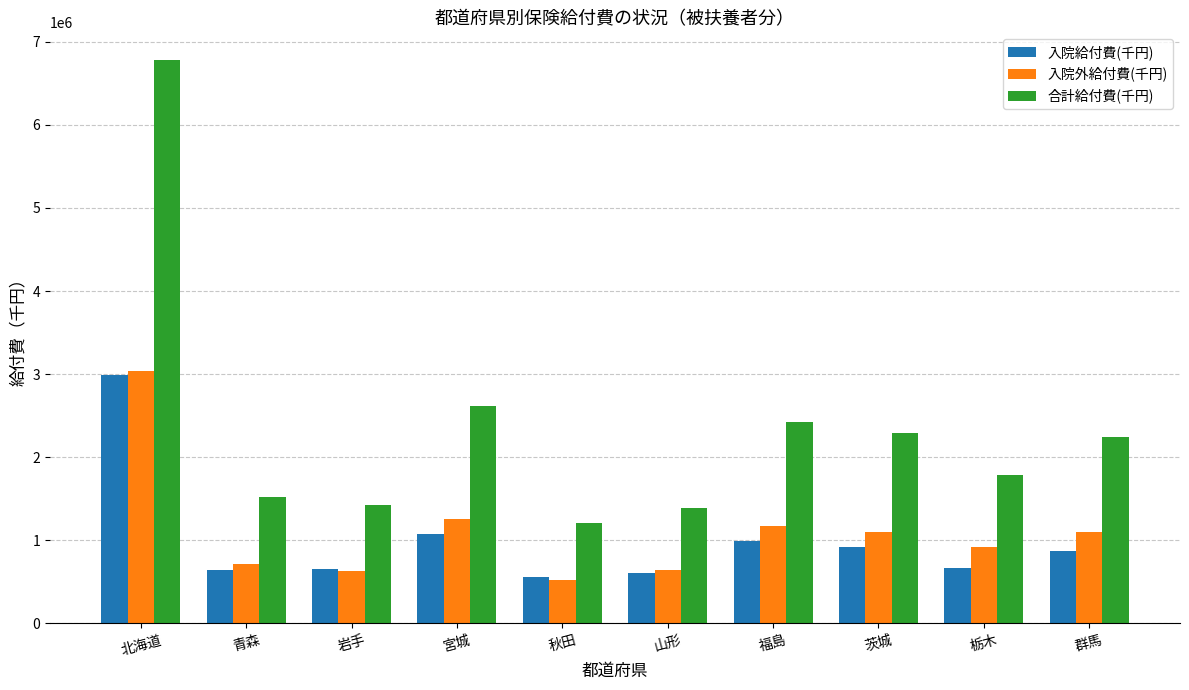

What is the spread (max minus min) of values at 岩手?

794441.0